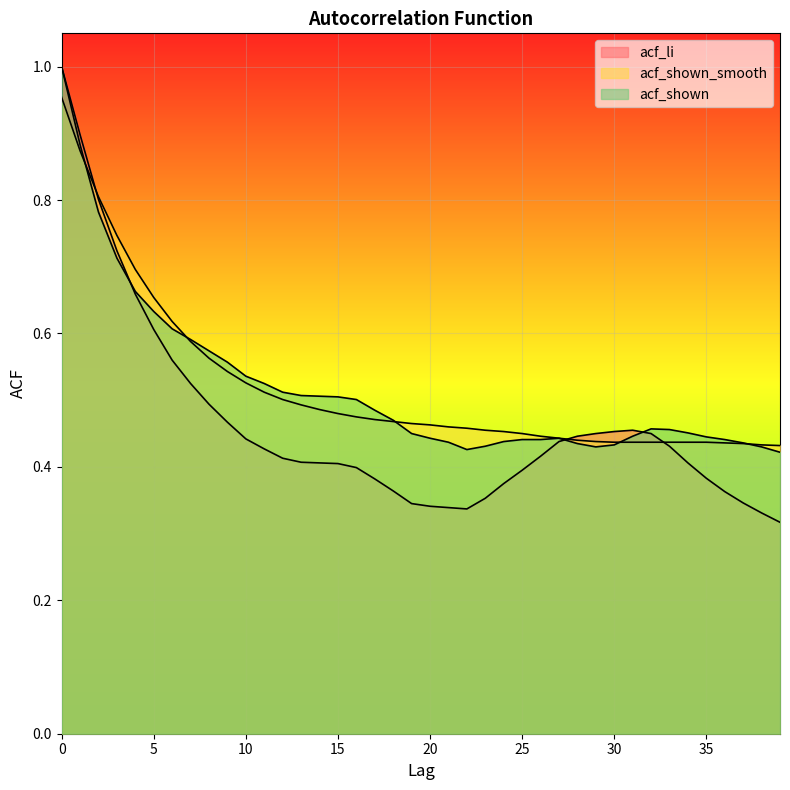

Between which two adjacent categories do acf_shown and acf_li first intersect?

3 and 4